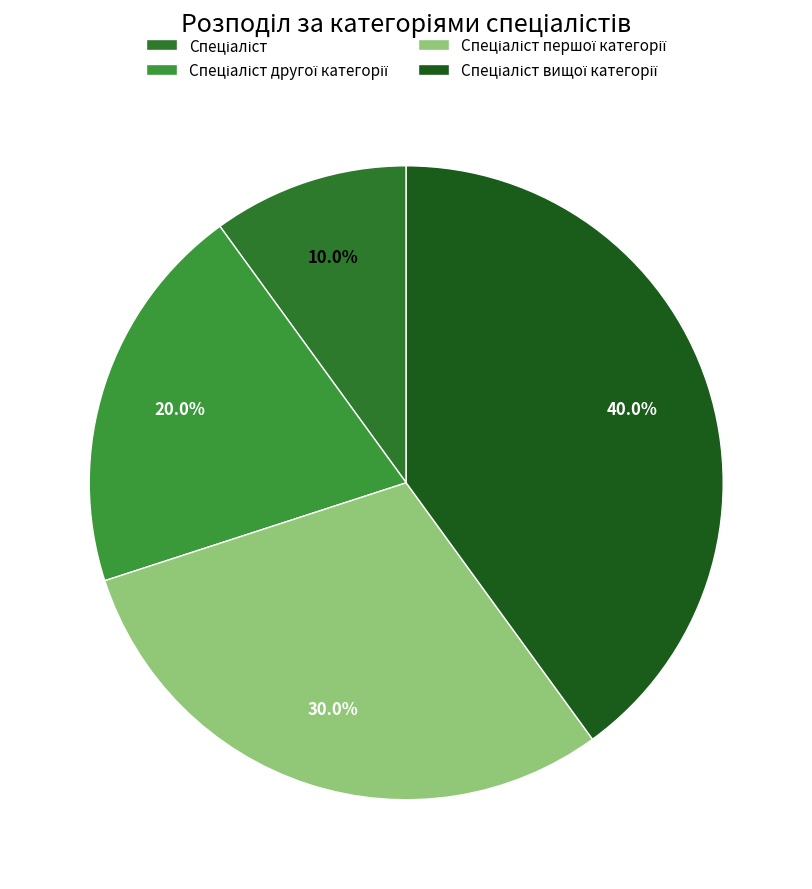

Does Спеціаліст вищої категорії represent more than half of the total?

No